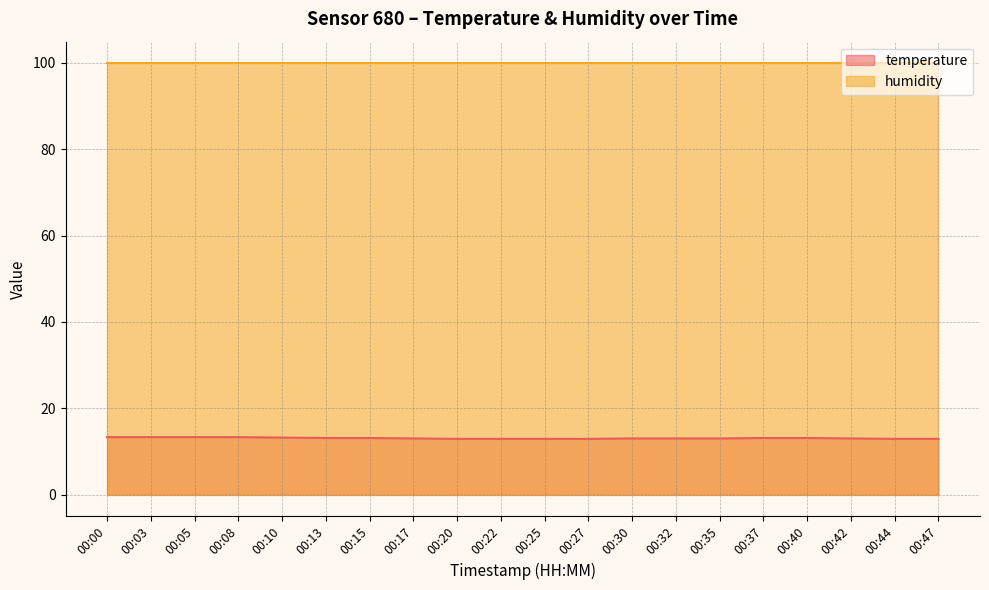

Where is the data nearest to the value 13?

00:17